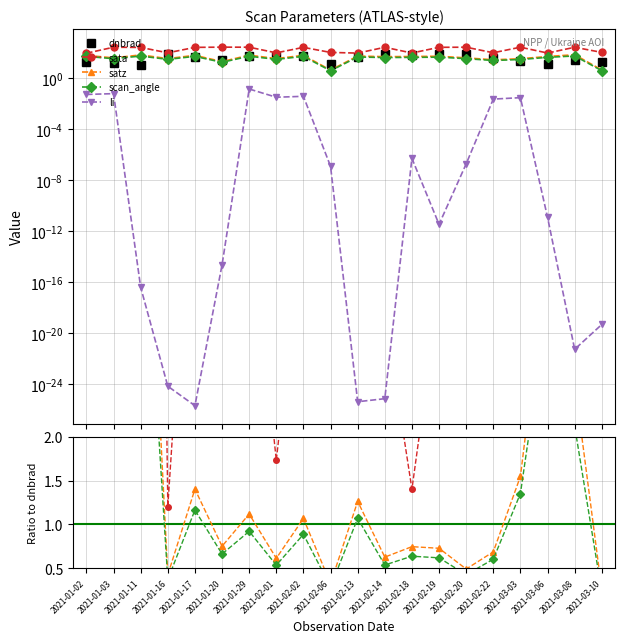

True or false: satz has a value of 5.6 at 2021-03-06.

False